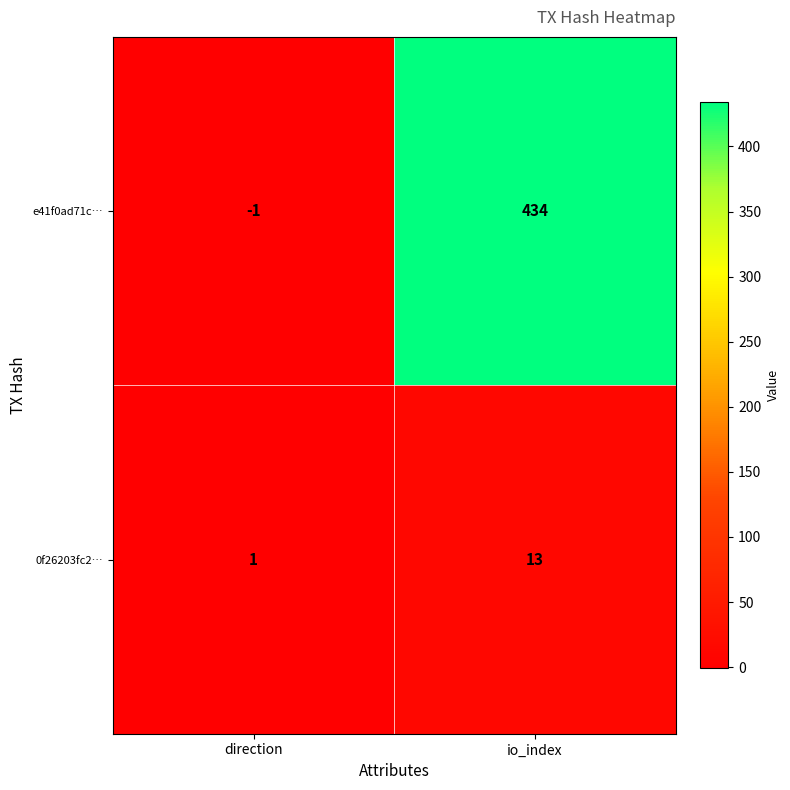

How many distinct data groups are displayed?

2